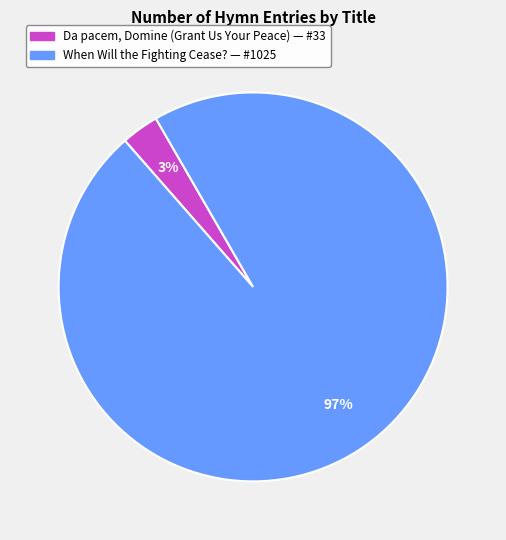

How many segments does this pie chart have?

2